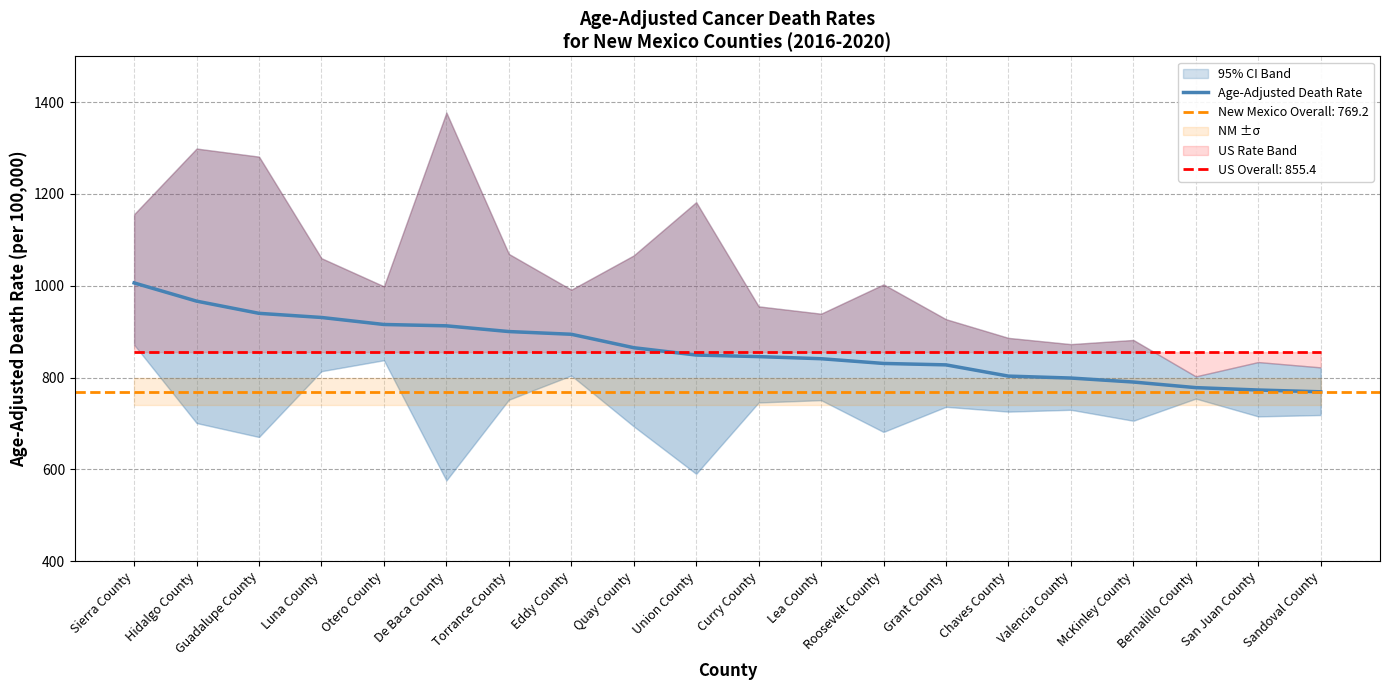

List the labels in order of value, largest first.

Sierra County, Hidalgo County, Guadalupe County, Luna County, Otero County, De Baca County, Torrance County, Eddy County, Quay County, Union County, Curry County, Lea County, Roosevelt County, Grant County, Chaves County, Valencia County, McKinley County, Bernalillo County, San Juan County, Sandoval County